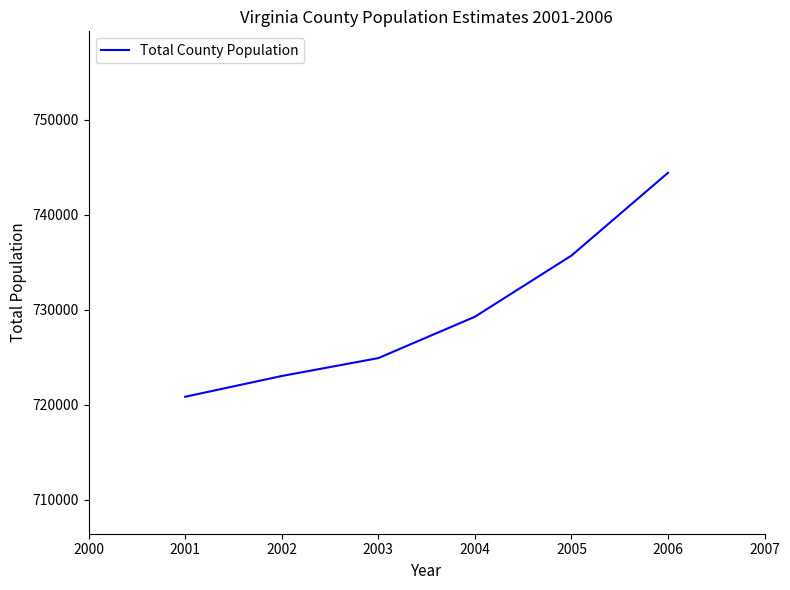

The chart shows a value of 724907 at 2003. True or false?

True